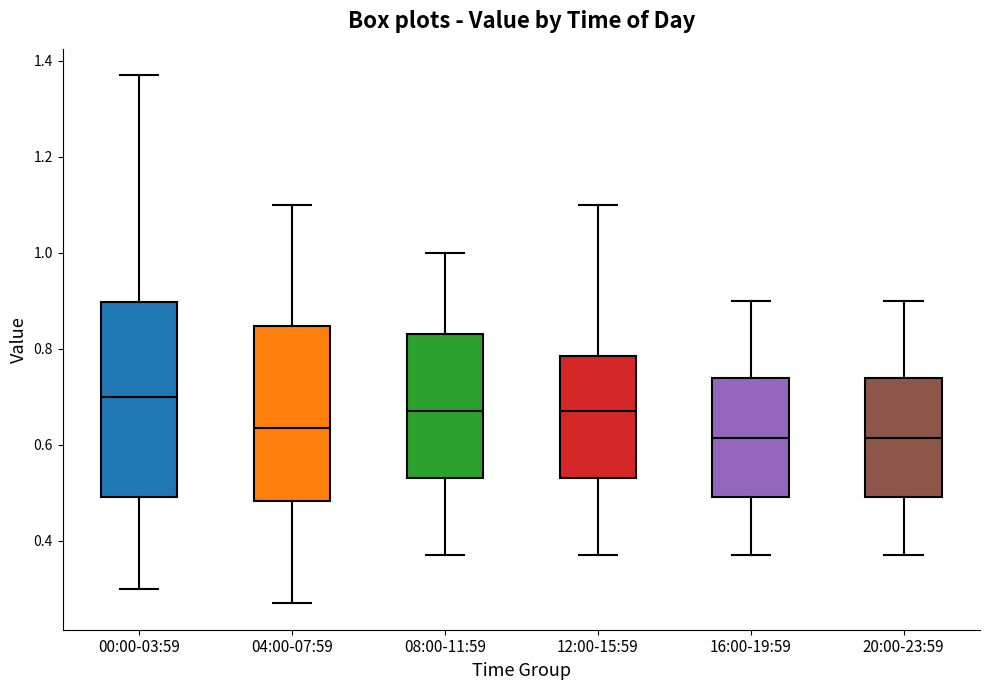

Reading left to right, transcribe this box plot: for each box, give where its median line is, the range the box spans, and where its two whiskers end, as read against the y-axis. The values are not printed on the chart, so give them approximately, as read against the axis.

00:00-03:59: median 0.70, box 0.50 to 0.90, whiskers 0.30 to 1.38
04:00-07:59: median 0.64, box 0.48 to 0.84, whiskers 0.28 to 1.10
08:00-11:59: median 0.68, box 0.54 to 0.84, whiskers 0.38 to 1.00
12:00-15:59: median 0.68, box 0.54 to 0.78, whiskers 0.38 to 1.10
16:00-19:59: median 0.62, box 0.50 to 0.74, whiskers 0.38 to 0.90
20:00-23:59: median 0.62, box 0.50 to 0.74, whiskers 0.38 to 0.90